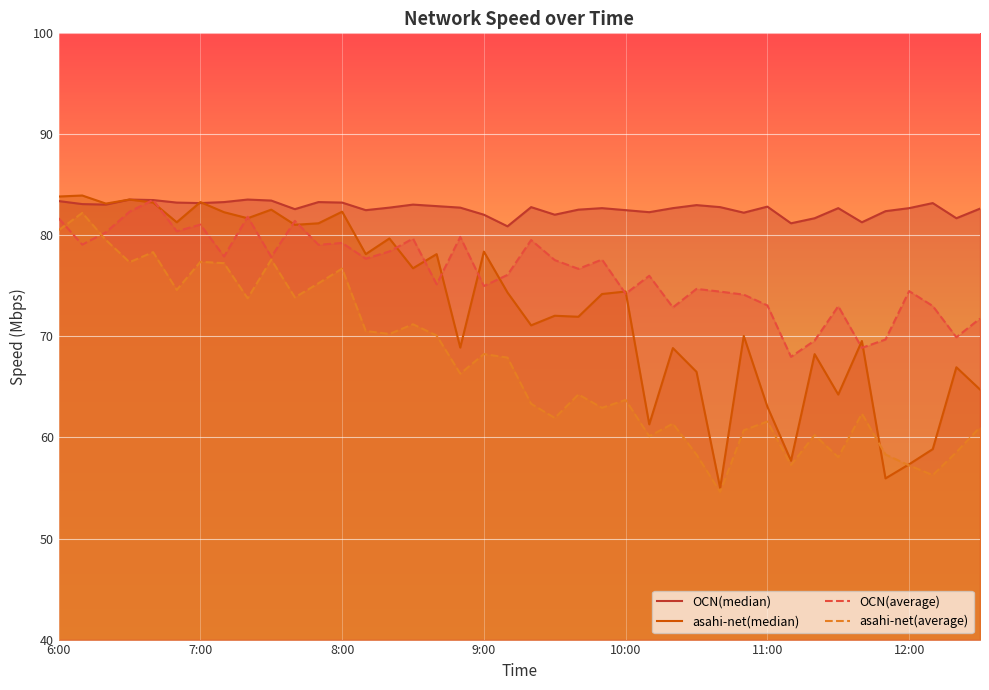

How many distinct data groups are displayed?

4